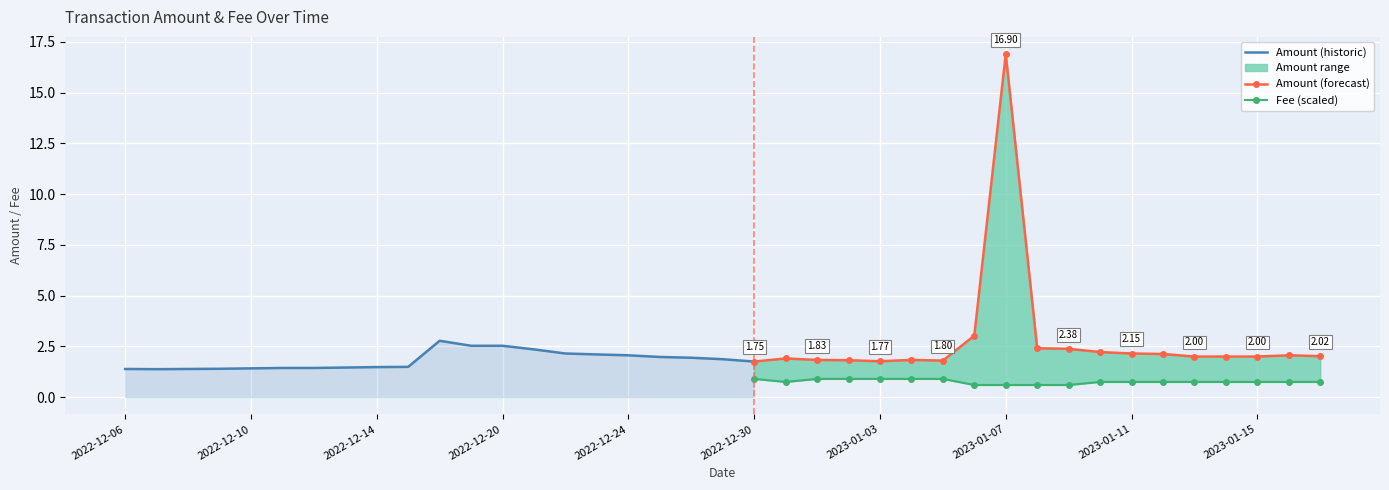

What is the greatest value displayed?

16.9